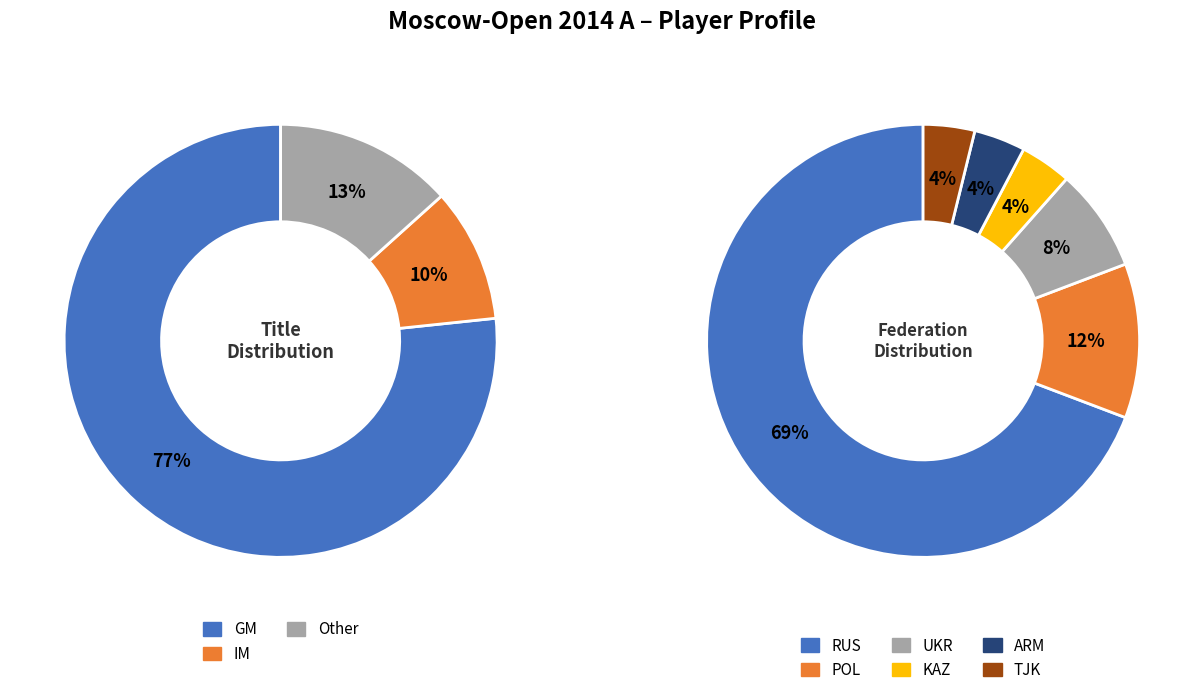

Is GM the majority of the pie?

Yes